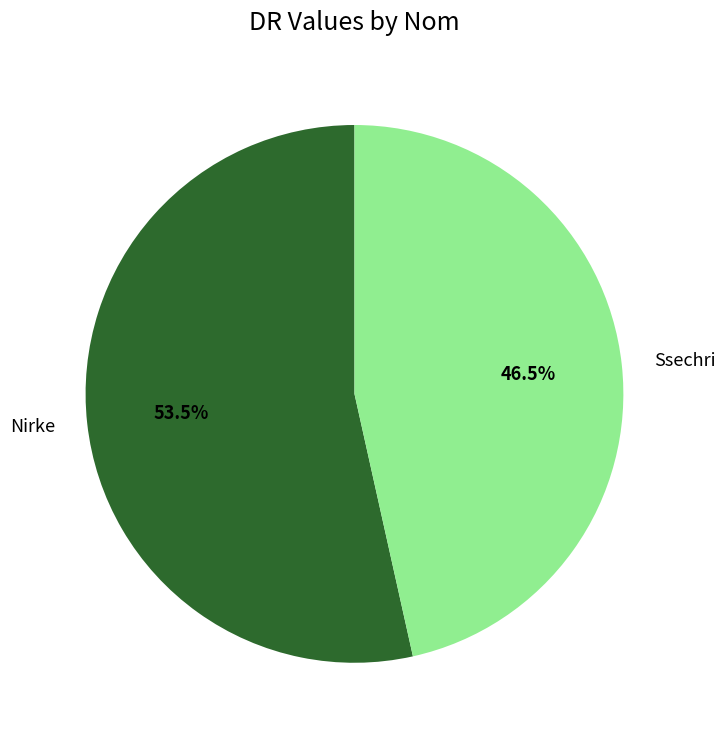

True or false: Nirke accounts for 65% of the total.

False